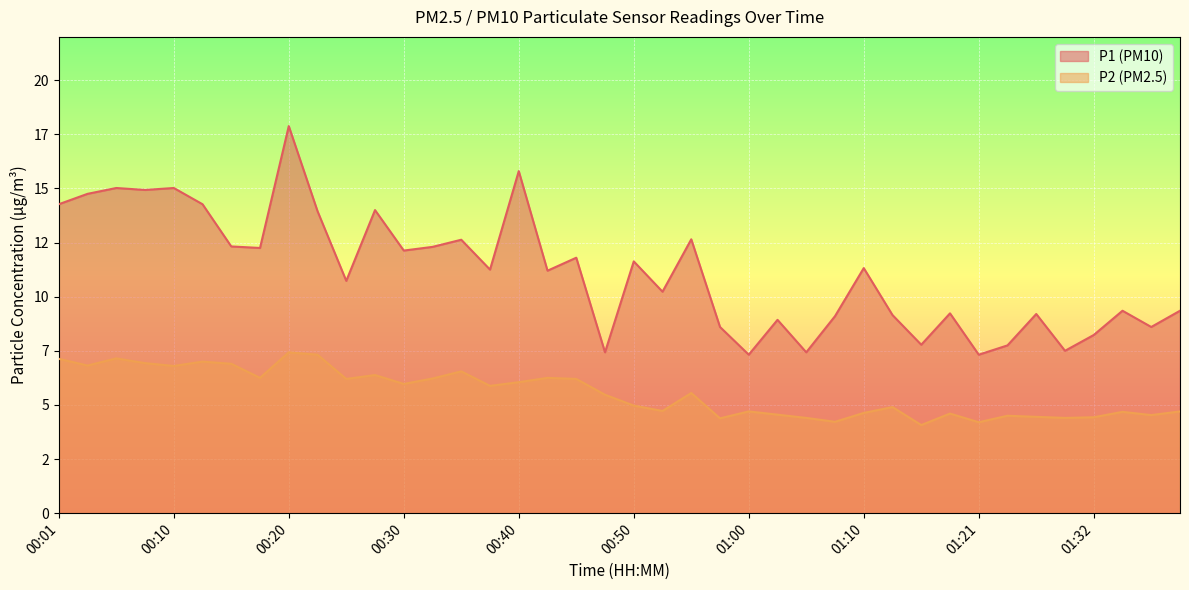

True or false: P1 and P2 intersect in this chart.

False